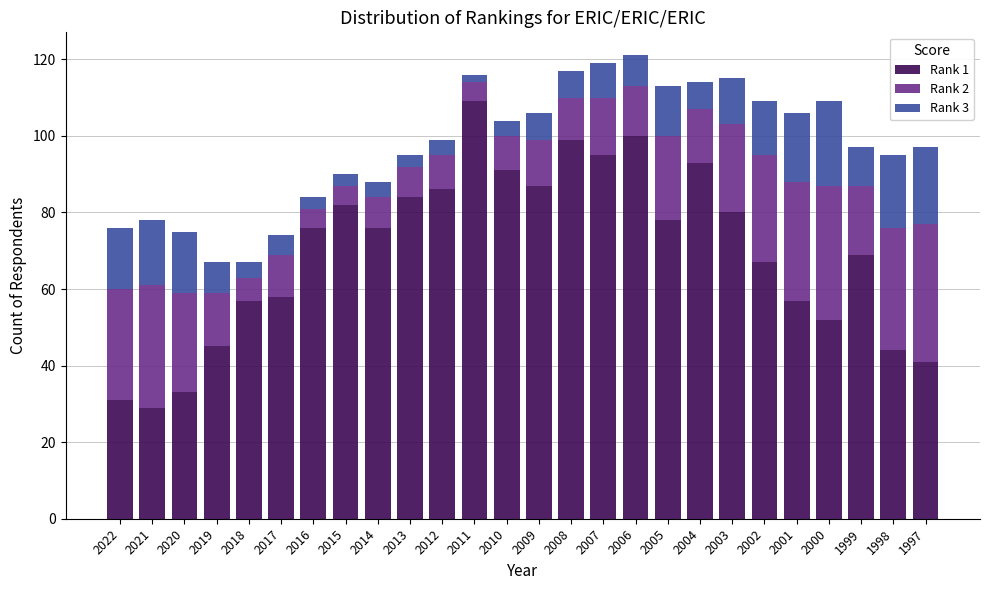

What is the total value across all series at 2012?

99